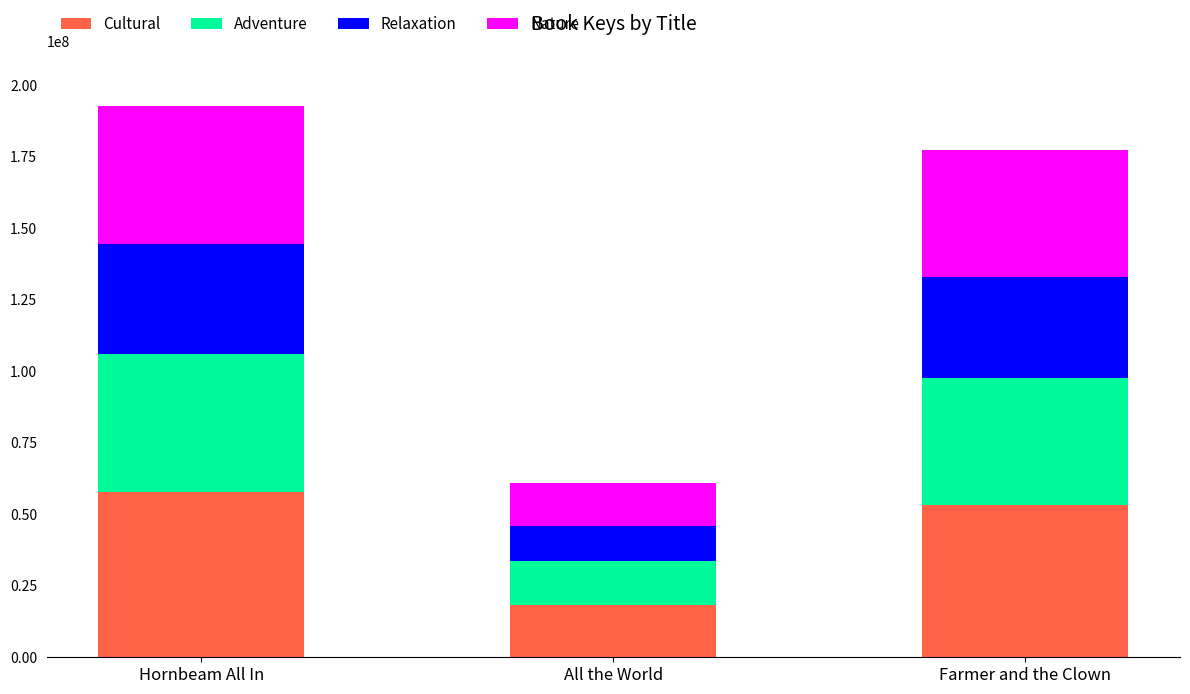

At which category is the sum across all series the highest?

Hornbeam All In